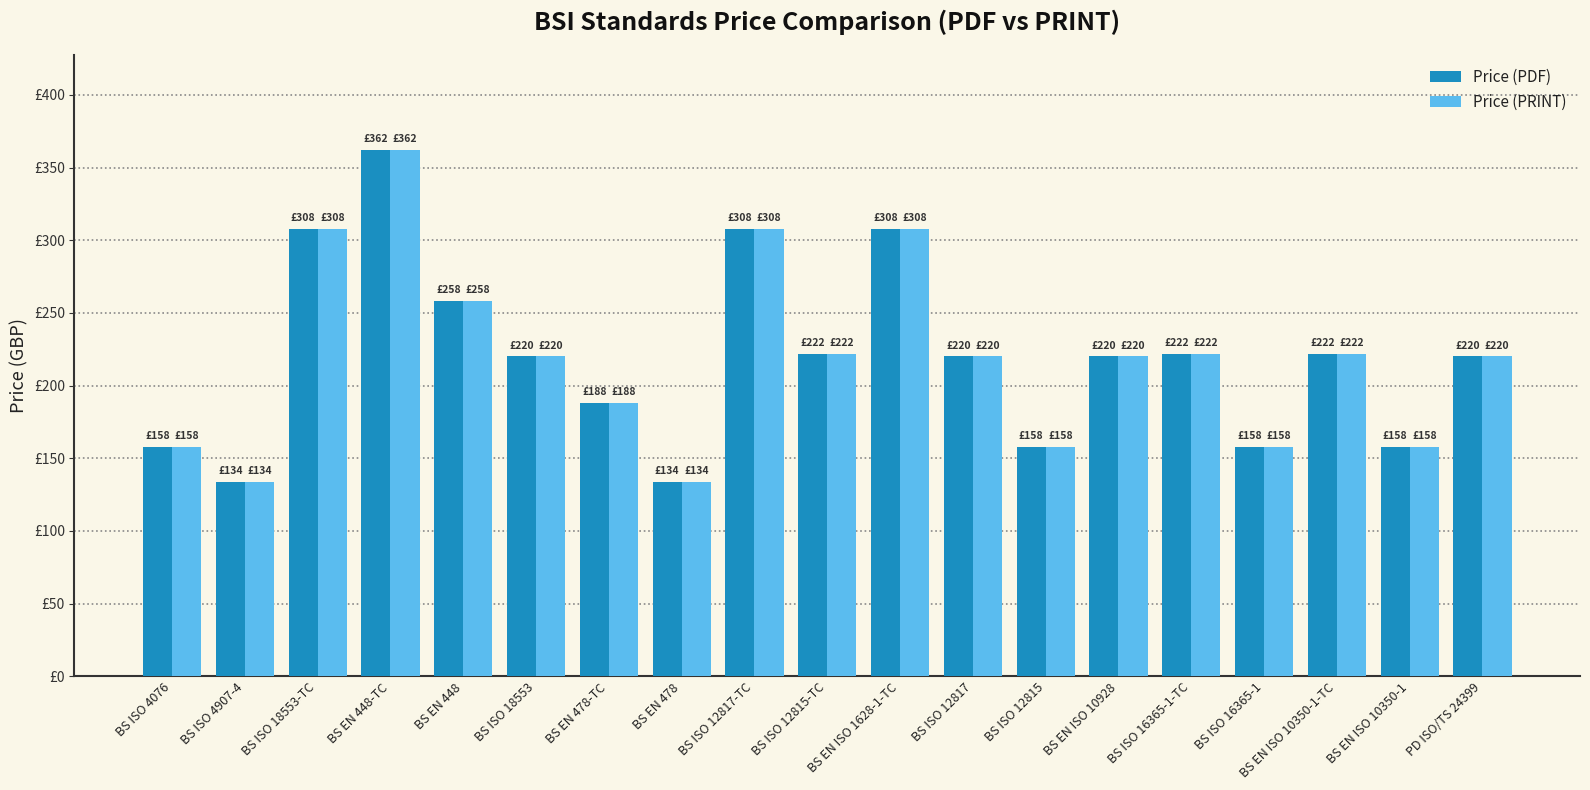

What are all the series names shown in the legend?

Price (PDF), Price (PRINT)